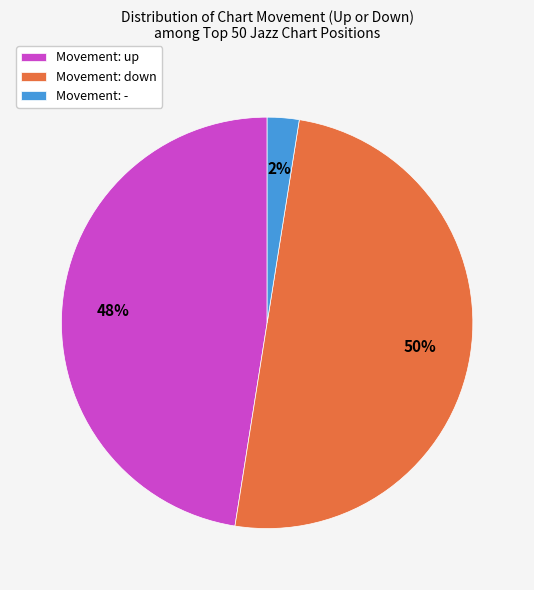

Is the sum of Movement: down and Movement: - greater than half?

Yes